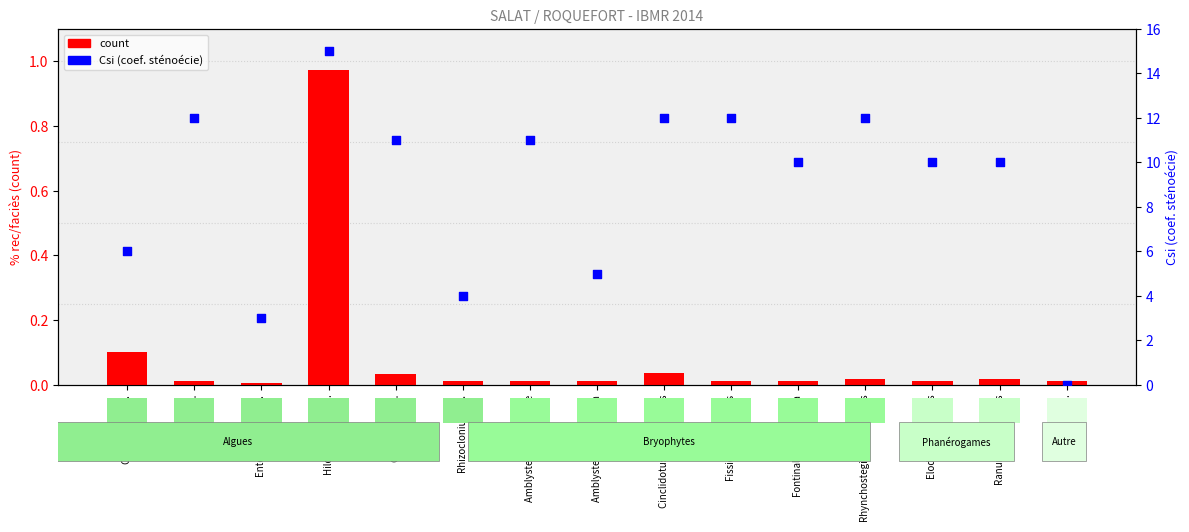

At how many categories does at least one series exceed 0?

15